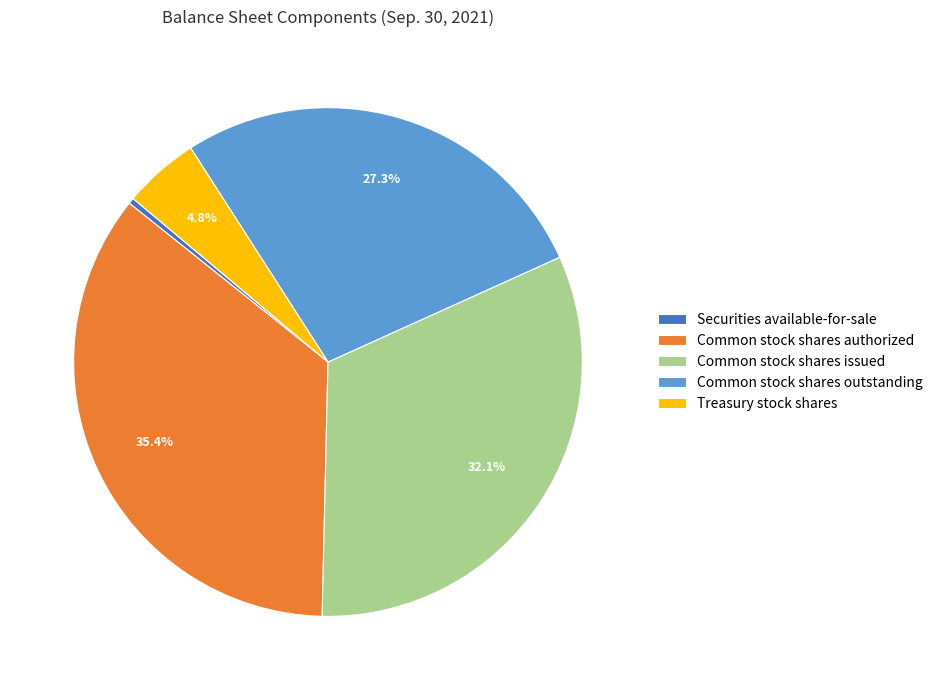

How many slices are in this pie chart?

5